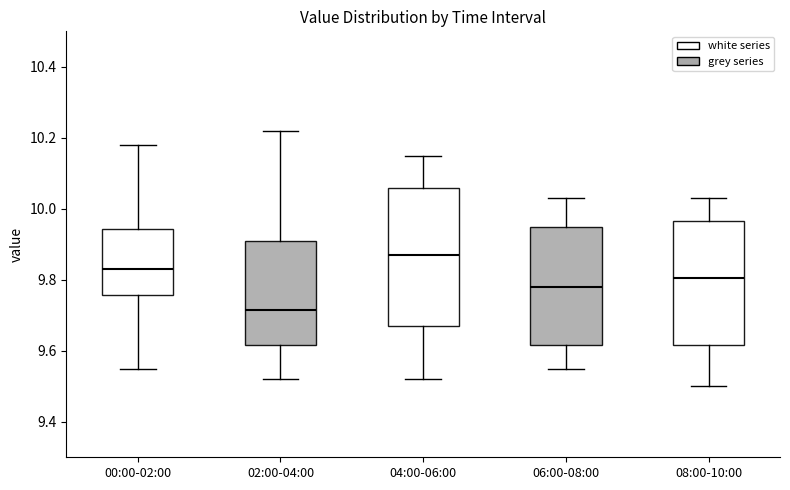

Where is the lower edge of the box for 06:00-08:00 on the y-axis? The values are not printed on the chart, so give them approximately, as read against the axis.

9.62